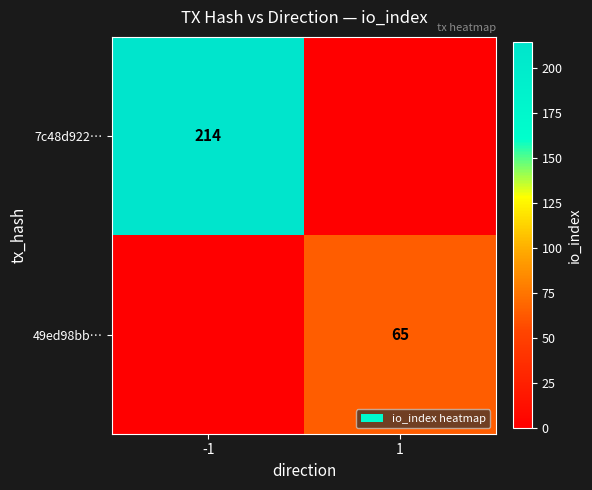

Is it true that 49ed98bb… equals 65 at 1?

True